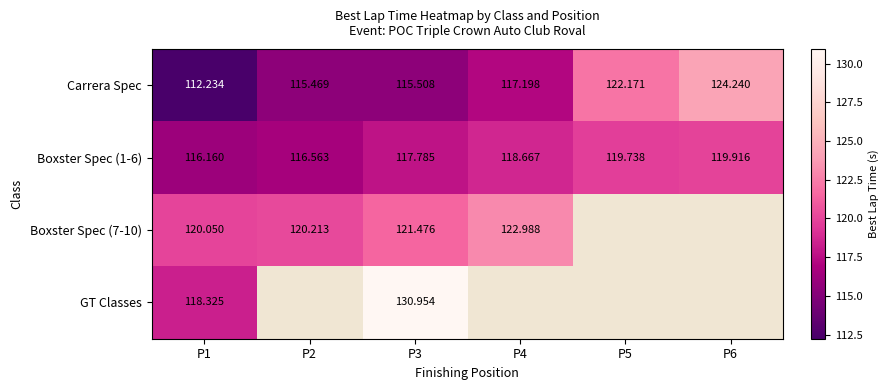

Which series changed the most between P1 and P3?

GT Classes